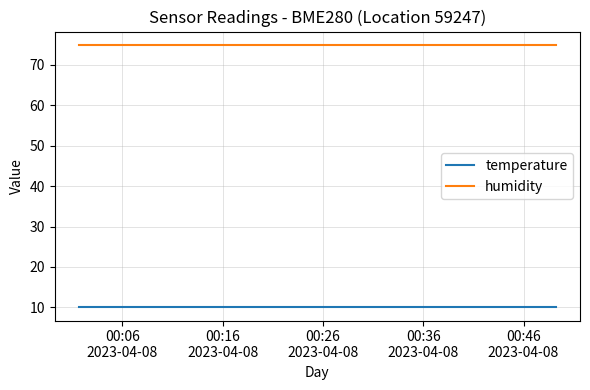

Rank the series by their maximum value, from lowest to highest.

temperature, humidity